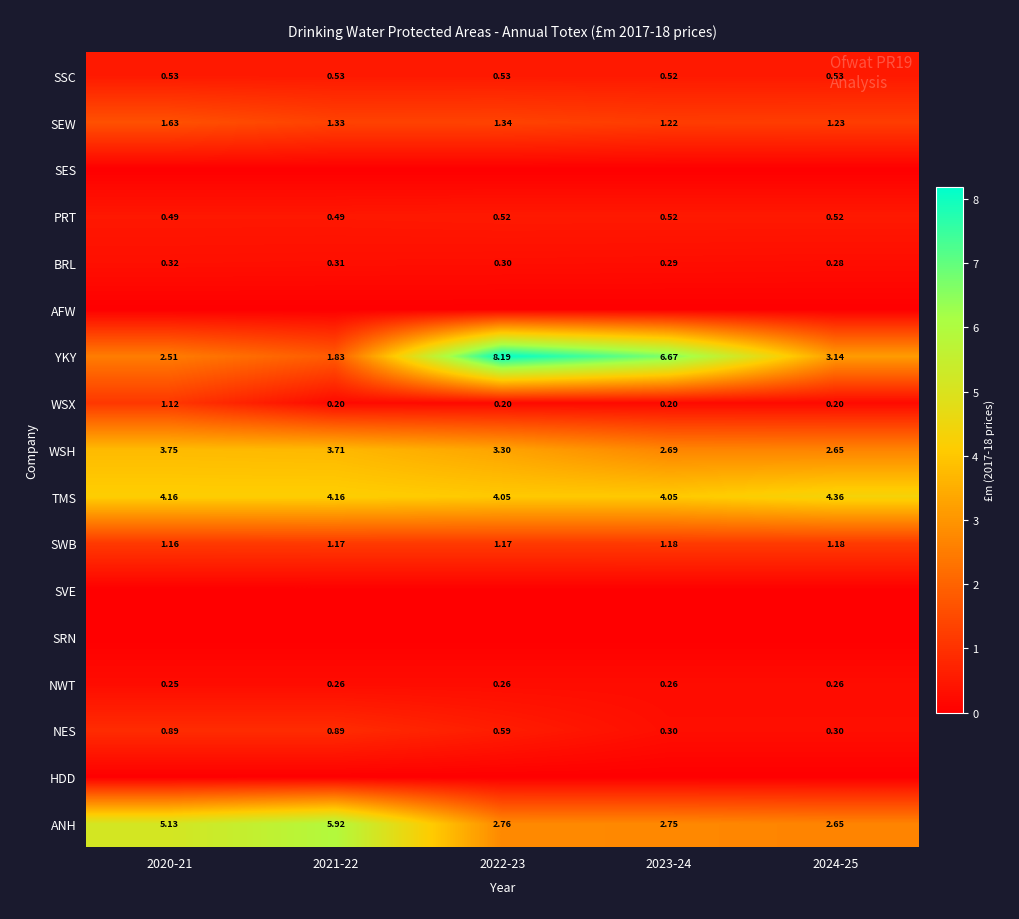

At which label is WSH closest to 3?

2022-23